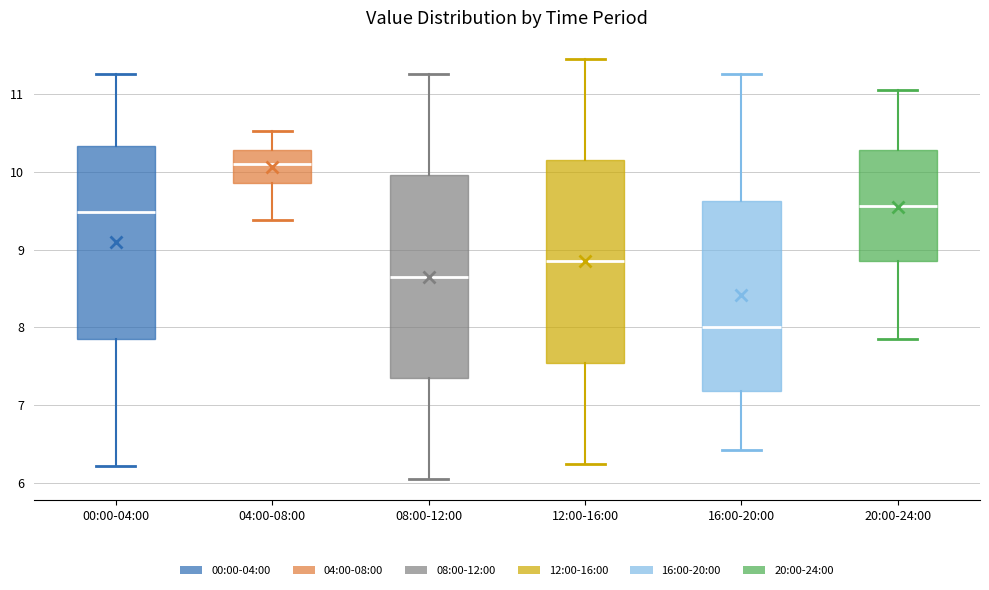

Which box has the lowest median line?

16:00-20:00